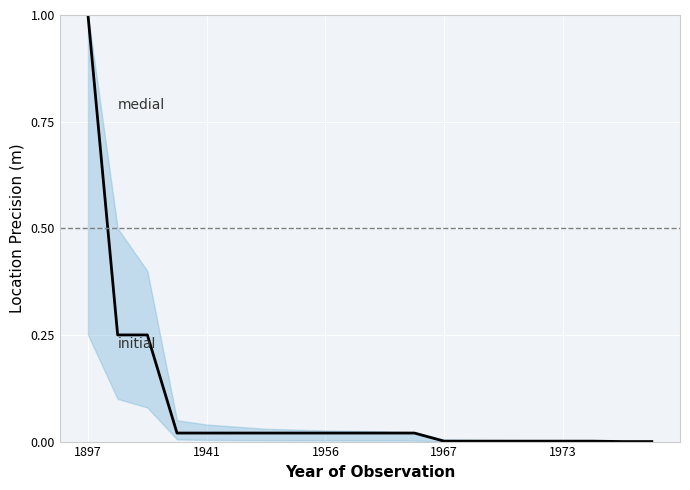

What is the maximum value shown in the chart?

1.0